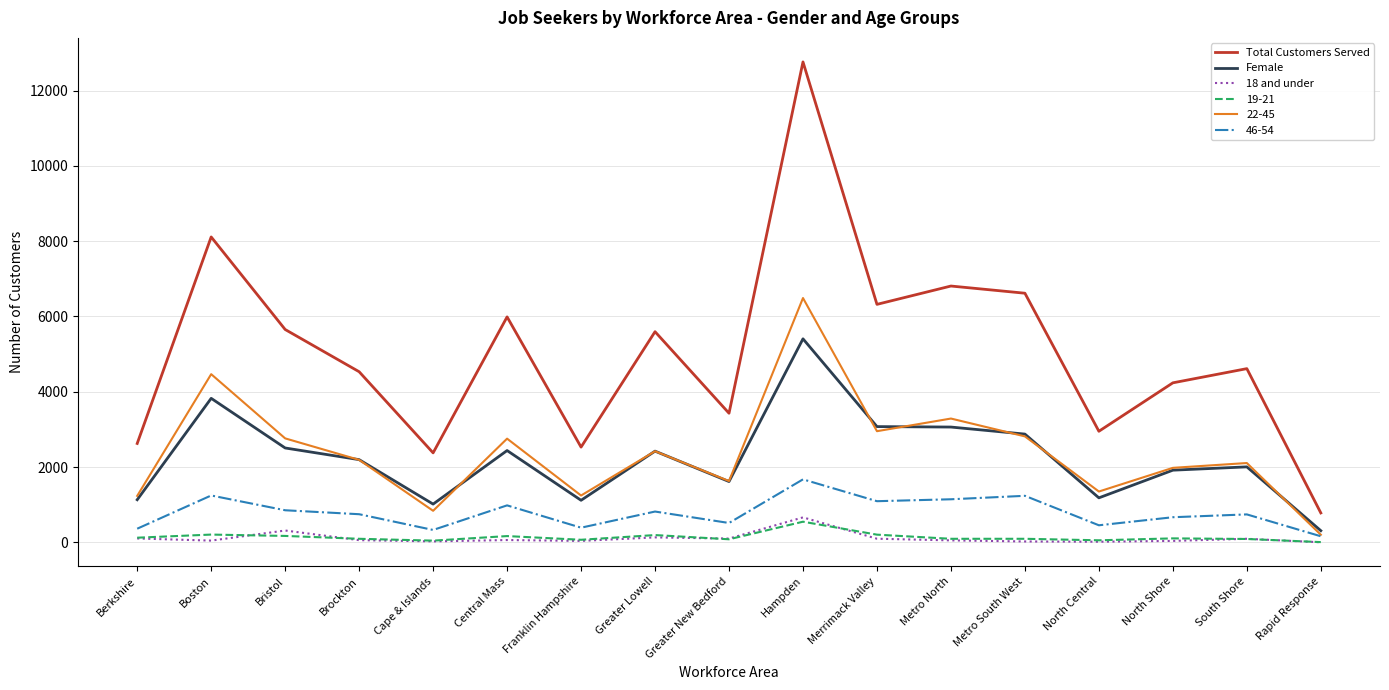

Is it true that Female equals 5406 at Hampden?

True